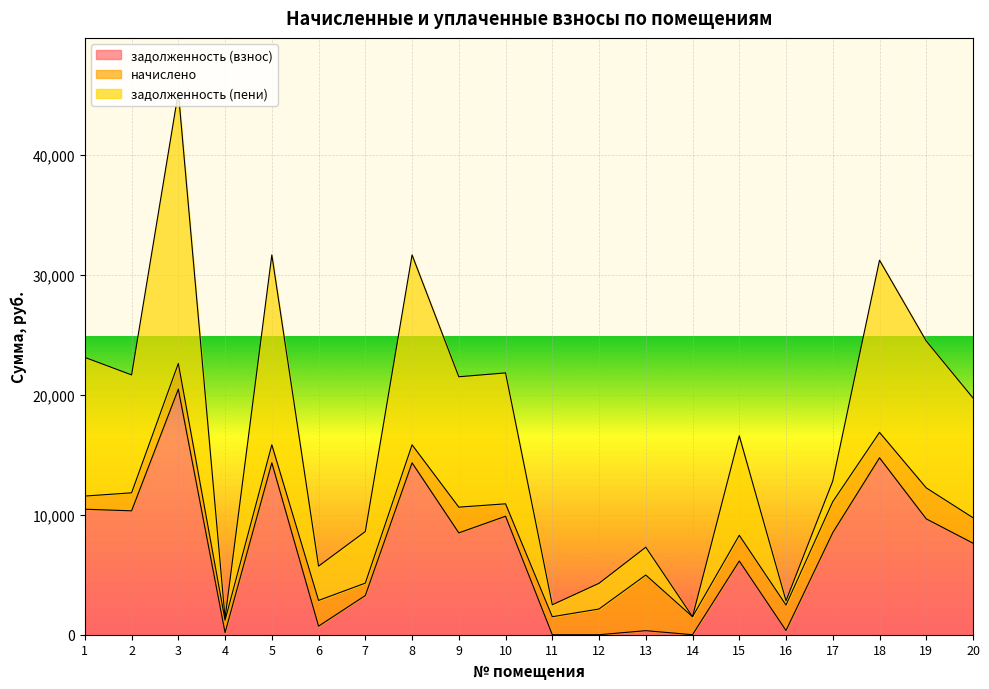

What is the sum of all задолженность (взнос) values?

139788.8